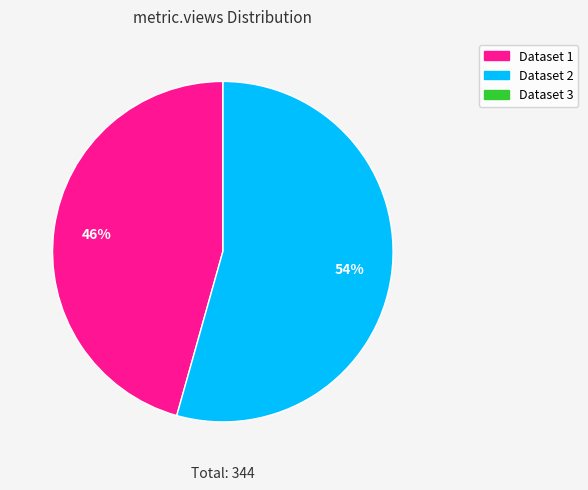

To the nearest percent, what is the average slice percentage?

33%